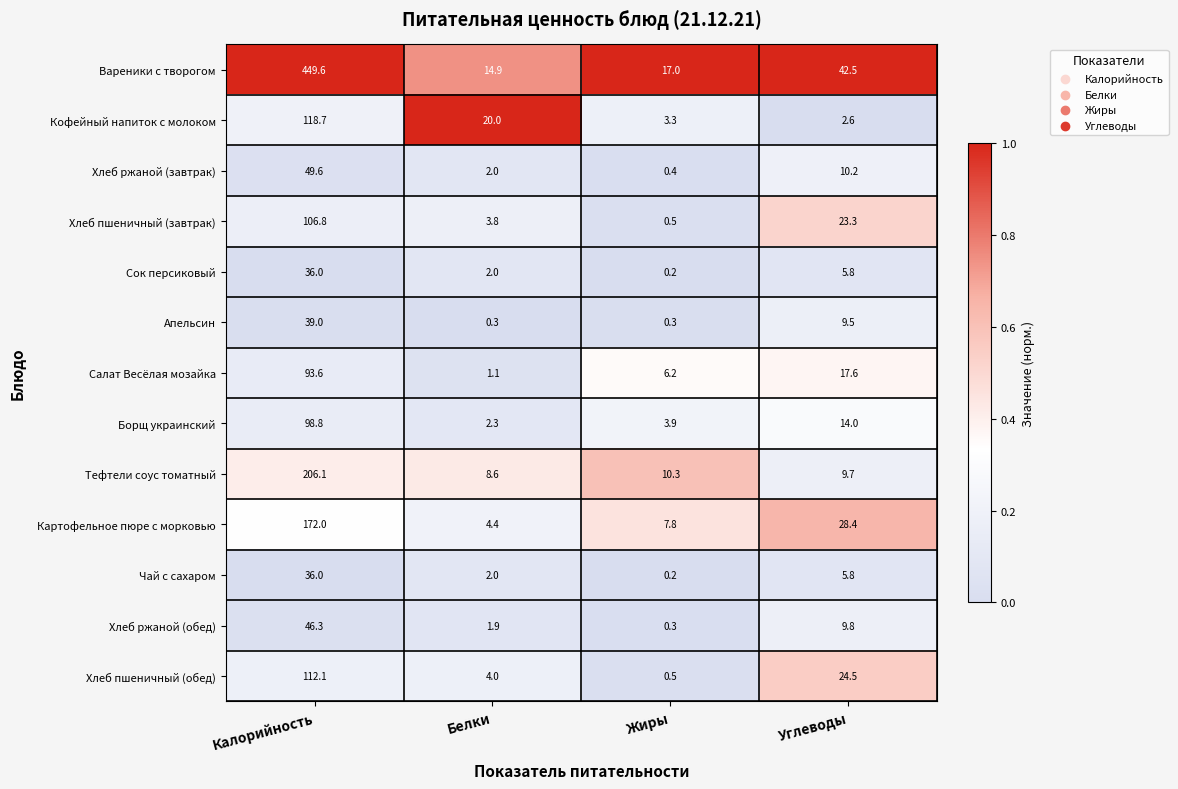

What is the total value across all series at Жиры?

50.9